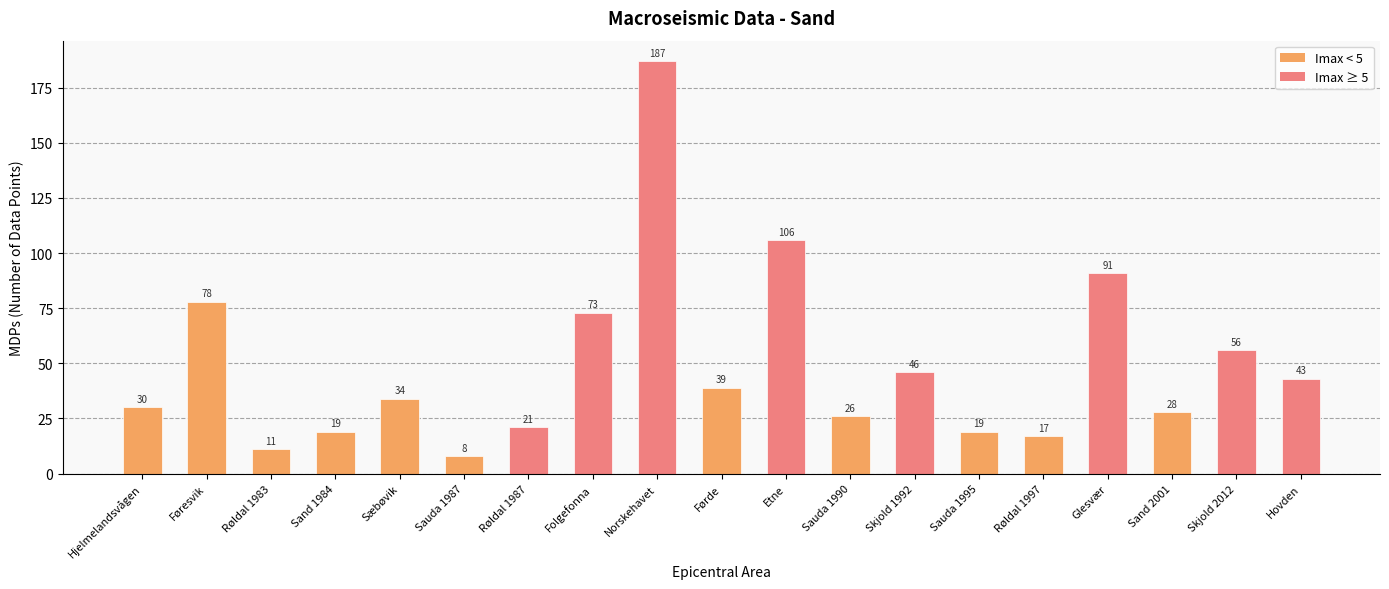

Reading right to left, transcribe all the data shown in this chart.

43	56	28	91	17	19	46	26	106	39	187	73	21	8	34	19	11	78	30